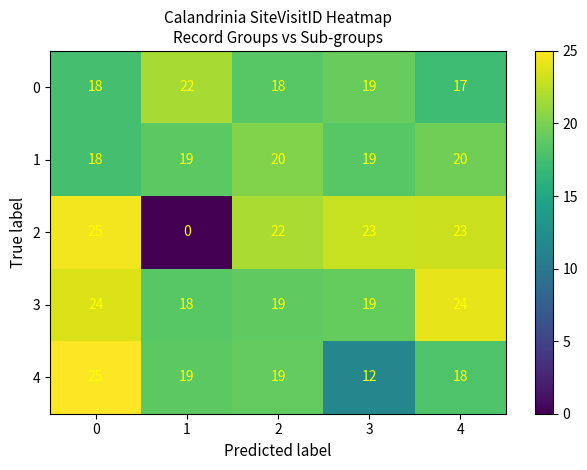

What is the maximum value for 1?

20